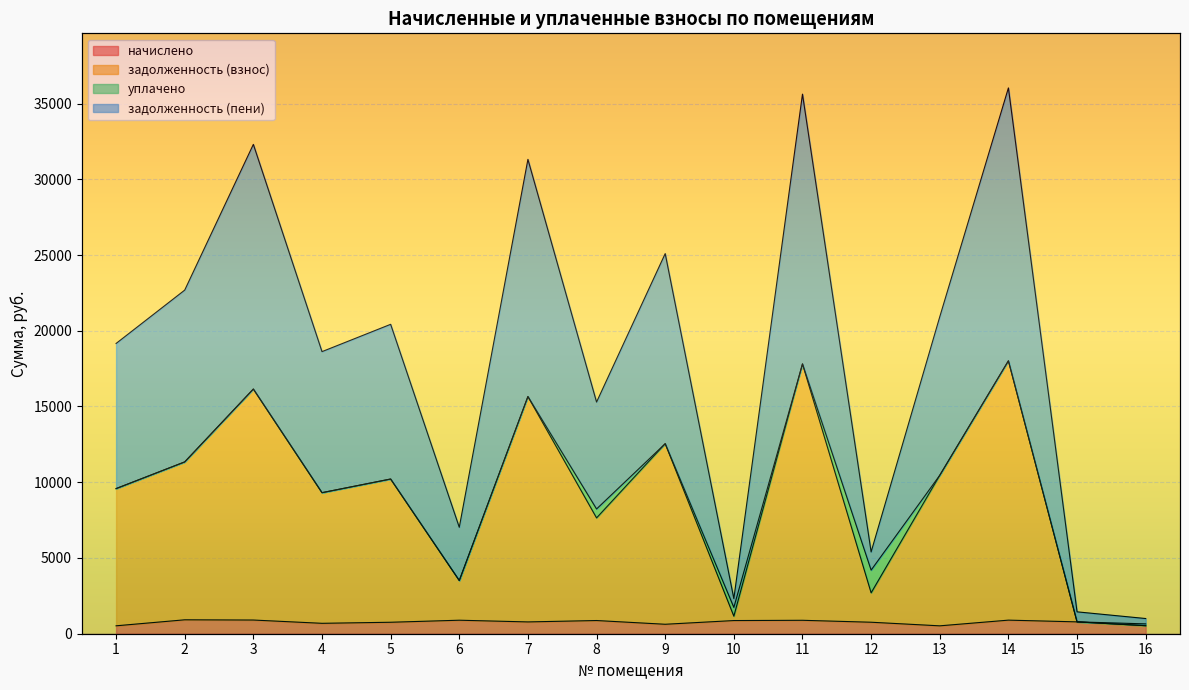

Which series has the largest total across all categories?

задолженность (пени)